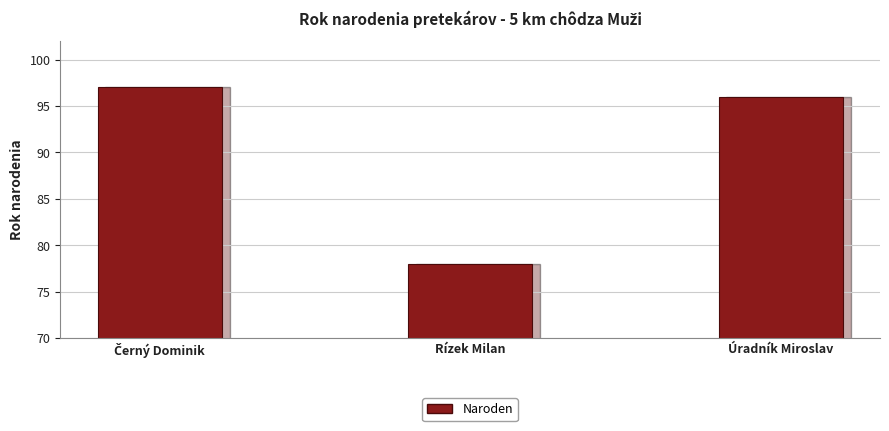

What is the approximate value at Úradník Miroslav, to the nearest 10?

100